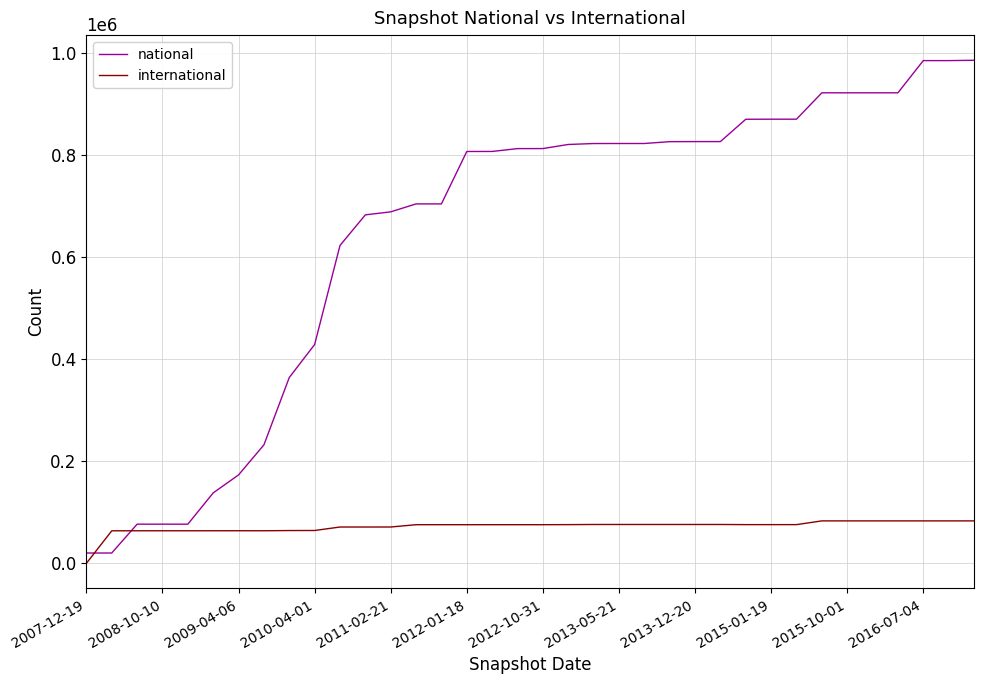

Rank the series by their maximum value, from highest to lowest.

national, international